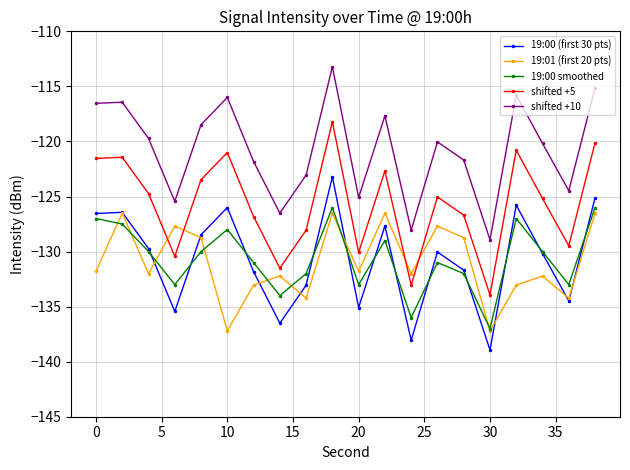

After their last crossing, which series has the higher values: 19:01 (first 20 pts) or shifted +5?

shifted +5